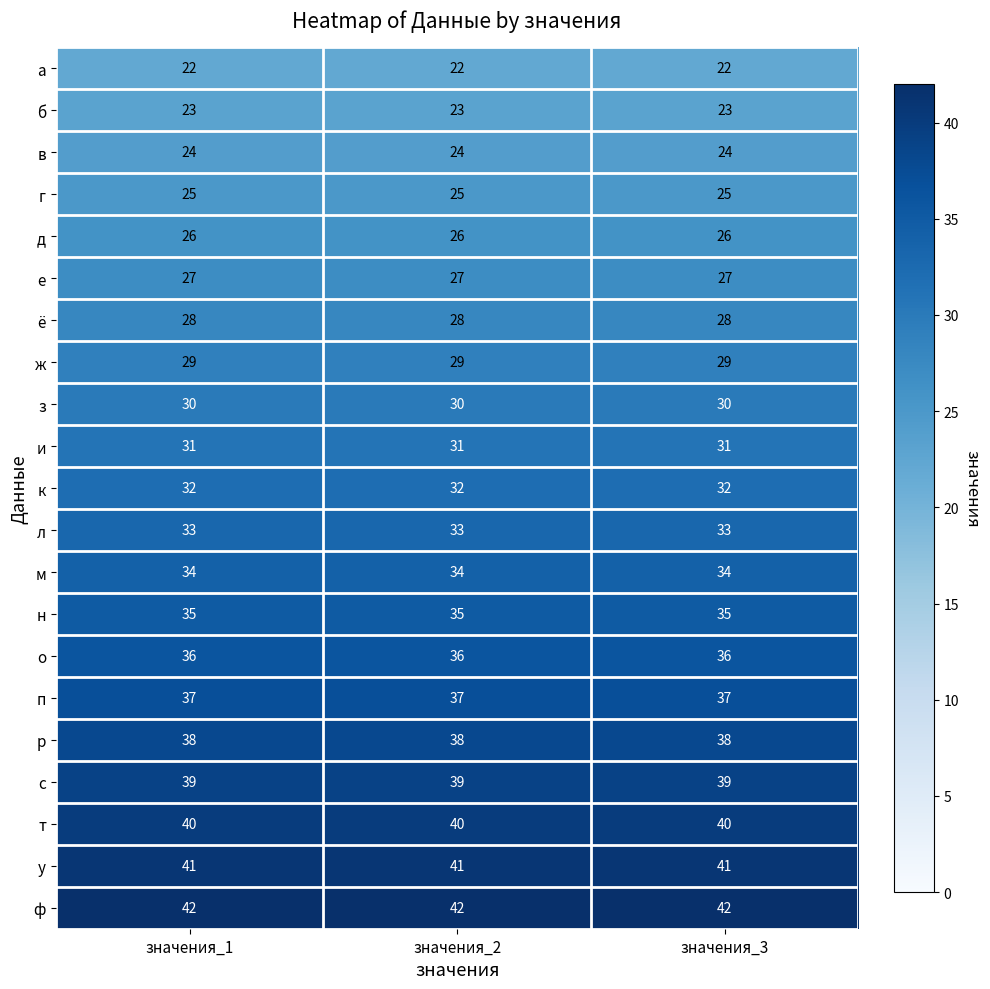

How many categories are shown in the chart?

3